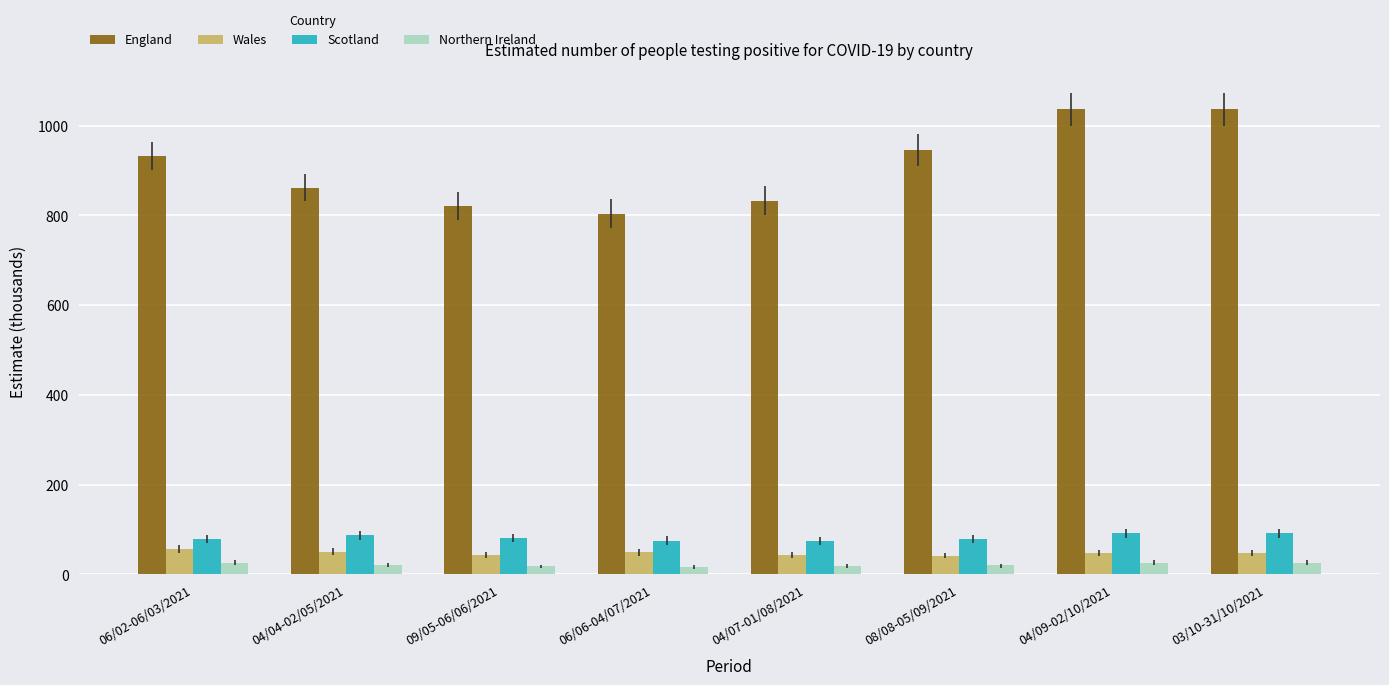

Rank the series at 03/10-31/10/2021 from lowest to highest value.

Northern Ireland, Wales, Scotland, England